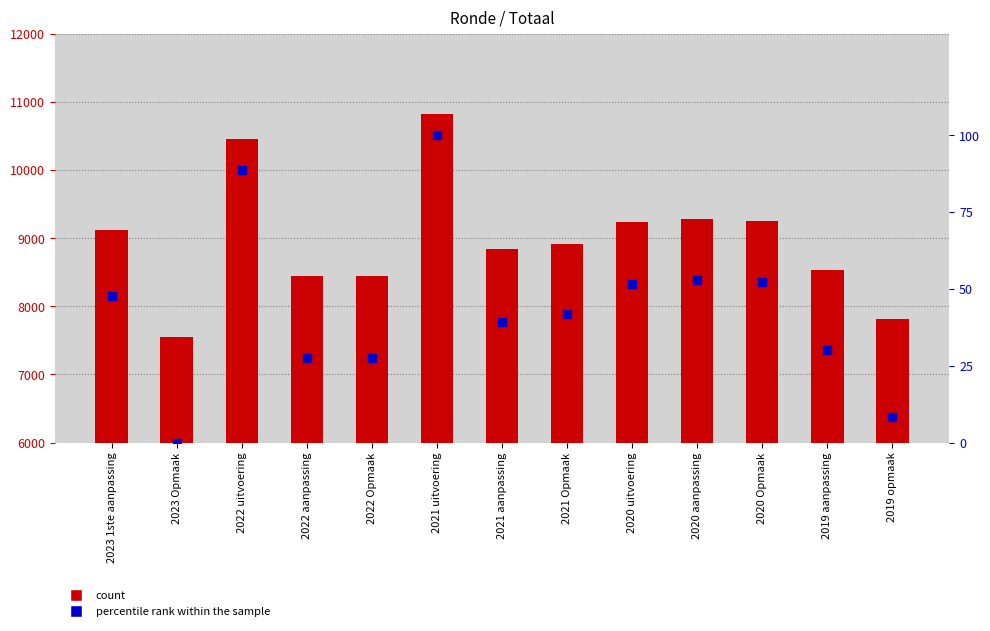

What is the total value across all series at 2021 Opmaak?

8955.8